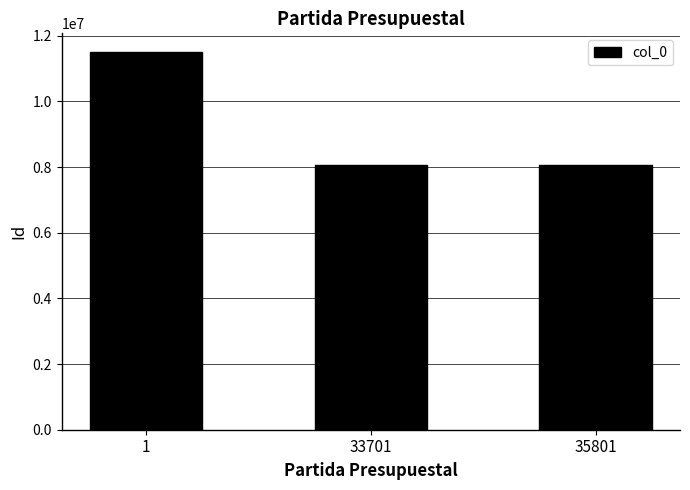

What is the difference between the second highest and minimum values?

9